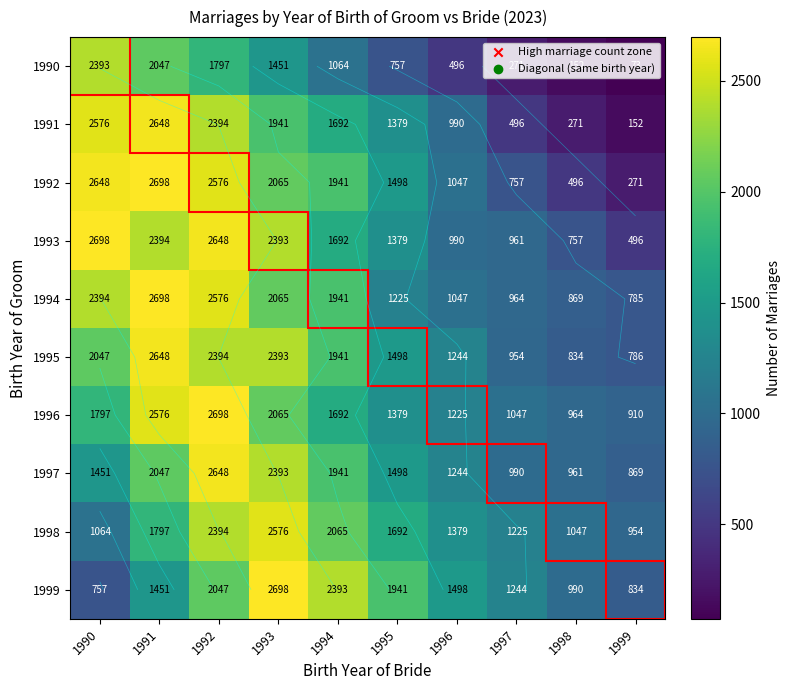

The 1995 series shows 954 at 1997. True or false?

True